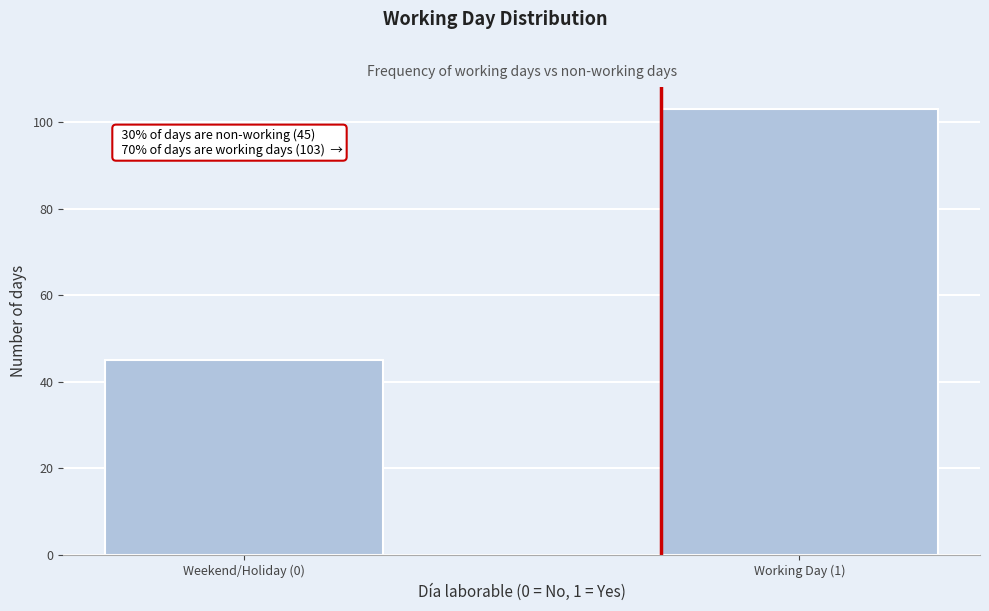

Reading left to right, extract all data points from this chart.

45	103